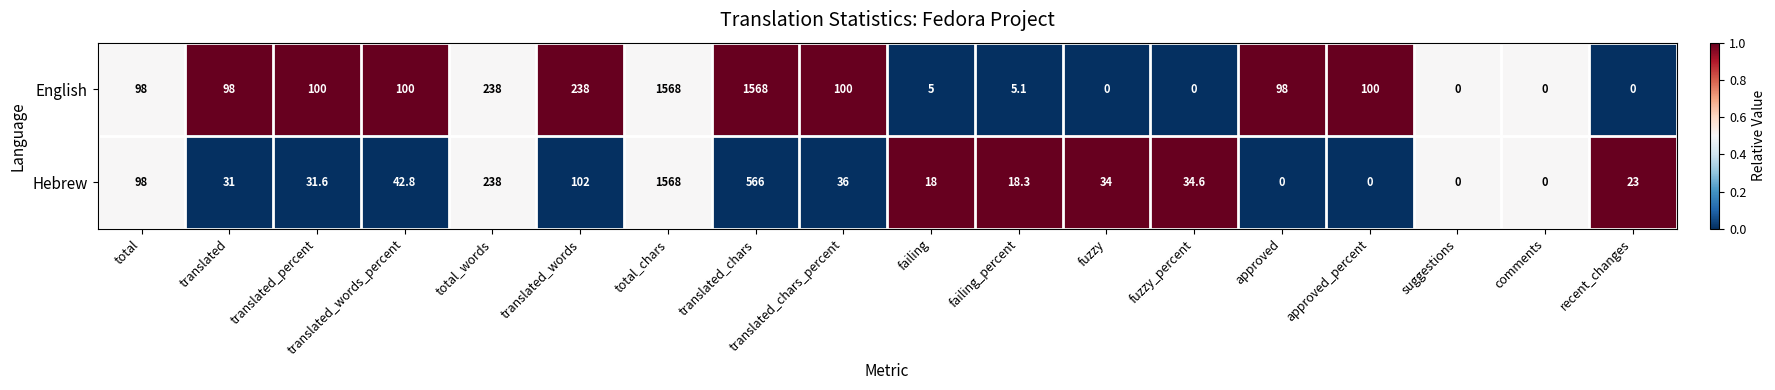

Is the value of English at translated_chars_percent greater than the value of Hebrew at approved?

Yes